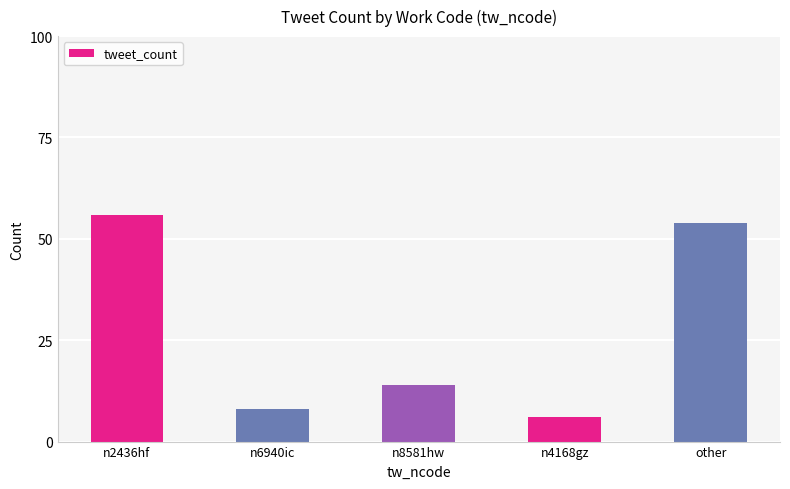

Reading left to right, what are all the values shown in this chart?

n2436hf=56	n6940ic=8	n8581hw=14	n4168gz=6	other=54